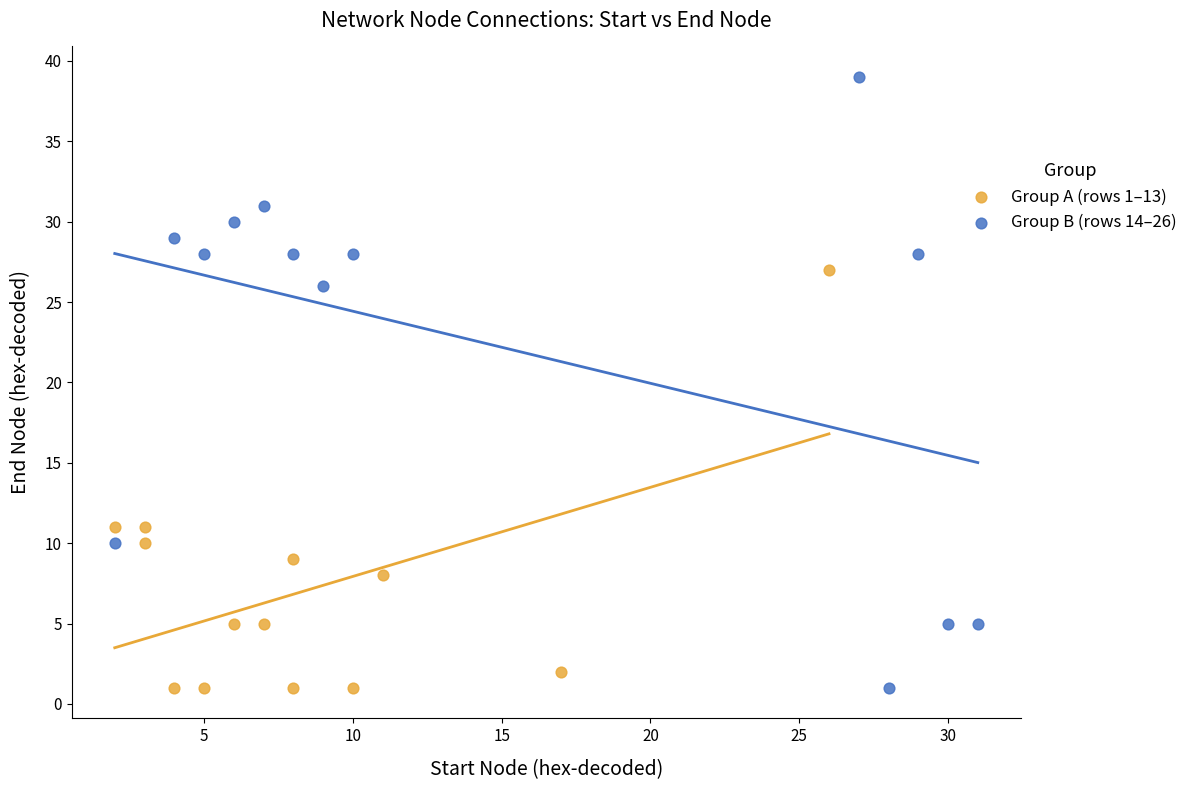

Which series has the widest spread of Y values?

Group B (rows 14–26)